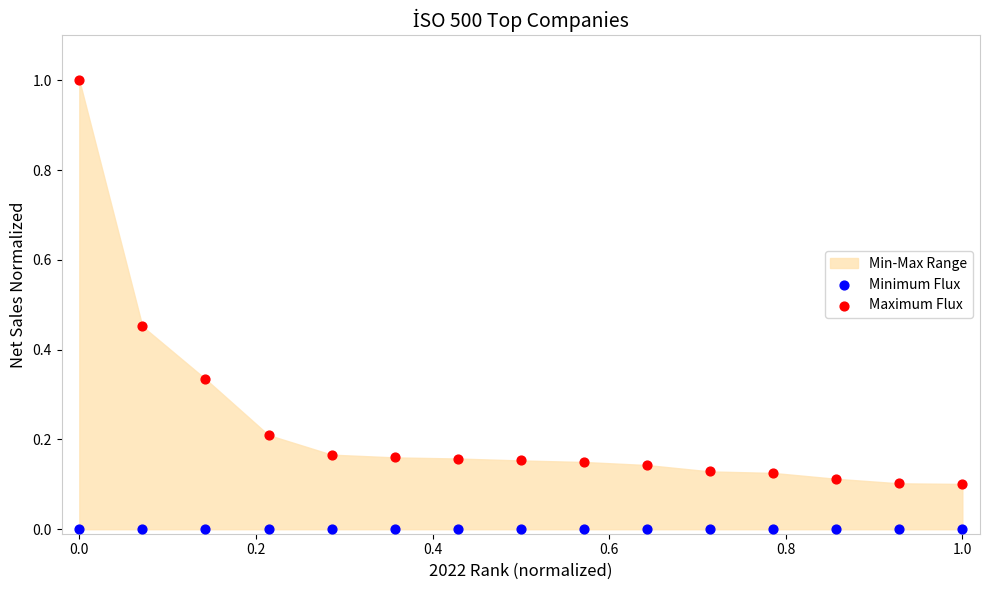

Which series contains the lowest Y value?

Minimum Flux